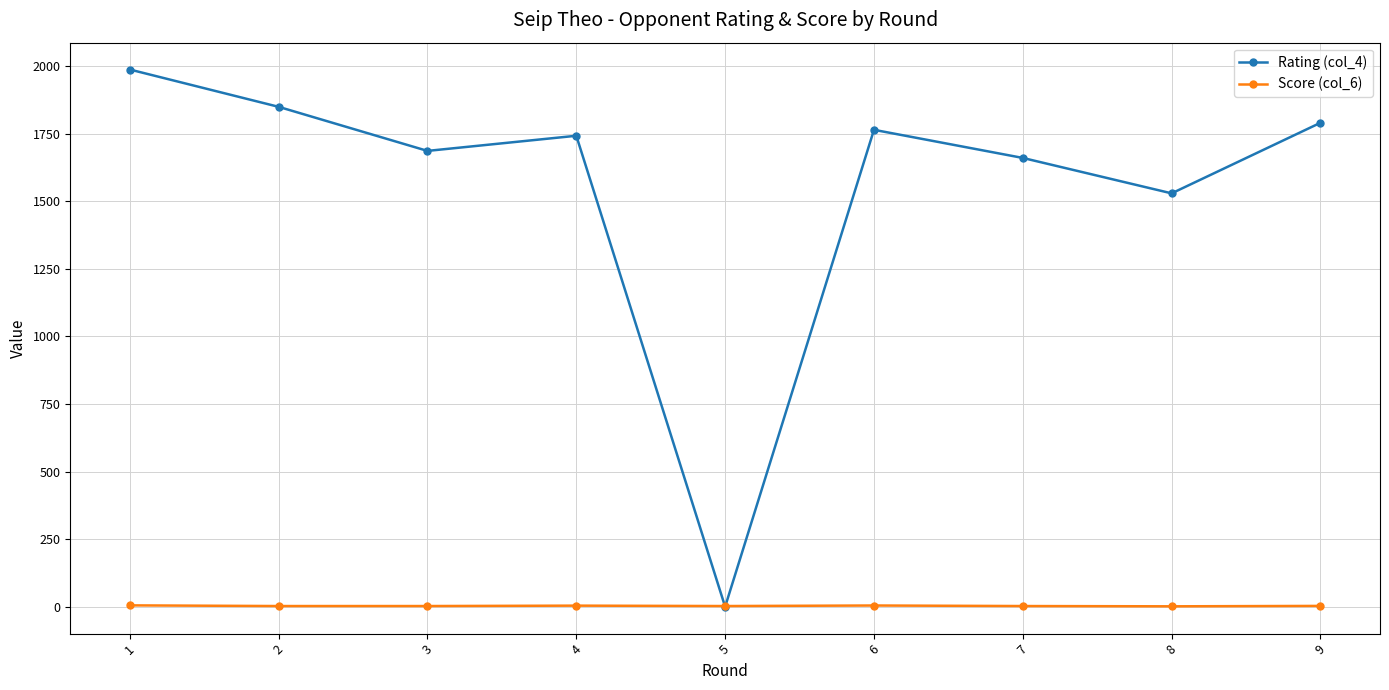

What is the approximate value of Score (col_6) at 4?

4.0